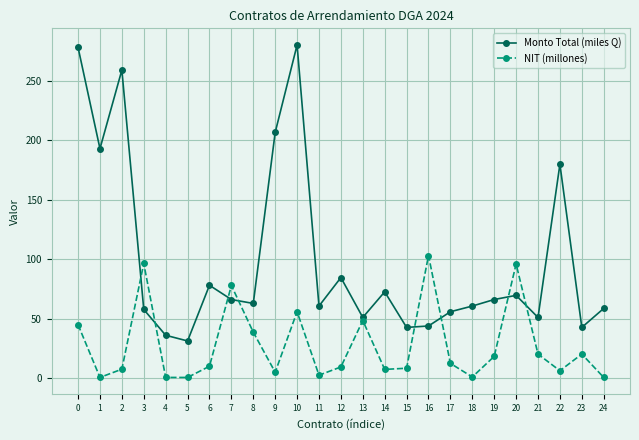

How many intersections are there between NIT (millones) and Monto Total (miles Q)?

8